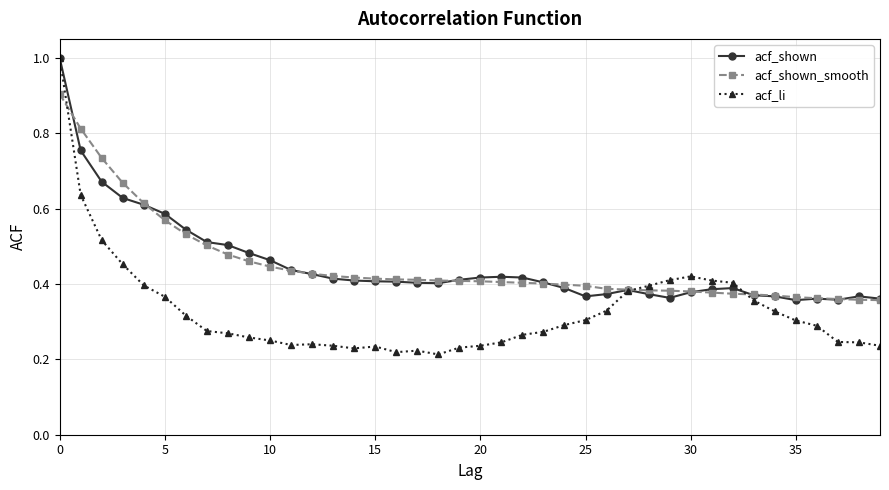

At how many categories does at least one series exceed 0?

40